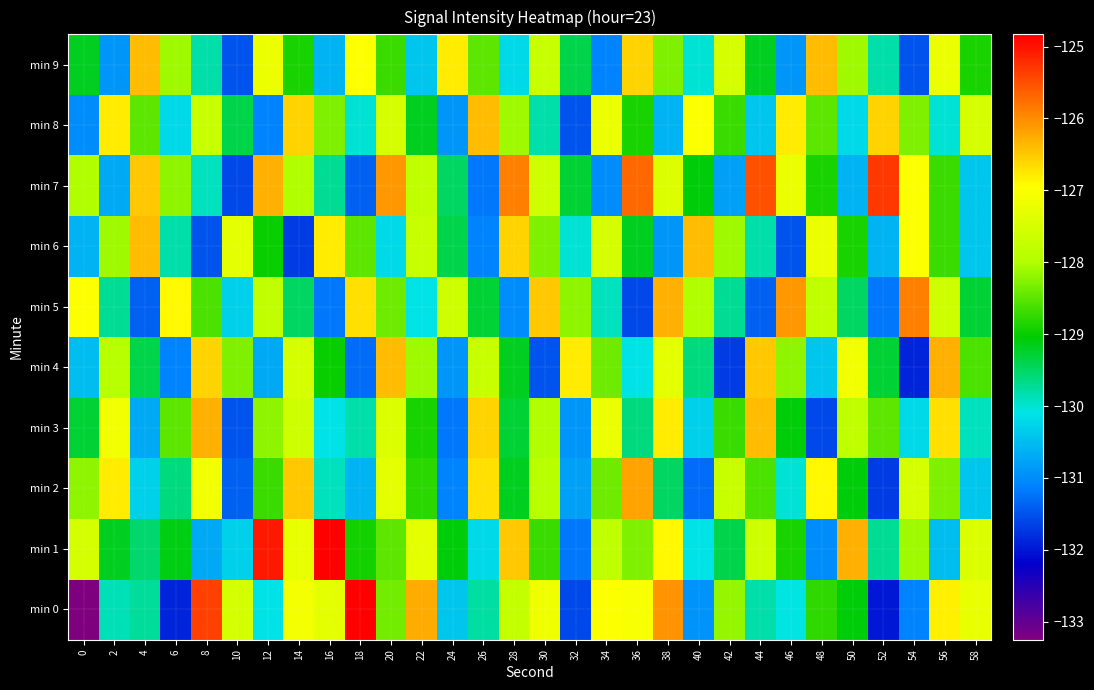

Reading right to left, list all the values displayed in this chart.

min 0: 58=-127.3	56=-126.8	54=-131.1	52=-132.0	50=-129.1	48=-128.8	46=-130.1	44=-129.8	42=-128.2	40=-130.9	38=-126.1	36=-127.1	34=-127.0	32=-131.6	30=-127.1	28=-127.7	26=-129.8	24=-130.4	22=-126.3	20=-128.4	18=-124.9	16=-127.3	14=-127.1	12=-130.1	10=-127.6	8=-125.4	6=-131.9	4=-129.8	2=-129.9	0=-133.2
min 1: 58=-127.4	56=-130.5	54=-128.1	52=-129.7	50=-126.3	48=-131.0	46=-128.9	44=-127.6	42=-129.4	40=-130.1	38=-126.9	36=-128.3	34=-127.8	32=-131.2	30=-128.7	28=-126.5	26=-130.2	24=-129.1	22=-127.3	20=-128.5	18=-128.9	16=-124.8	14=-127.2	12=-125.0	10=-130.3	8=-130.7	6=-129.1	4=-129.5	2=-129.2	0=-127.5
min 2: 58=-130.4	56=-128.3	54=-127.5	52=-131.7	50=-129.1	48=-126.9	46=-130.0	44=-128.6	42=-127.7	40=-131.3	38=-129.5	36=-126.2	34=-128.4	32=-130.8	30=-127.9	28=-129.2	26=-126.7	24=-131.1	22=-128.8	20=-127.3	18=-130.6	16=-129.9	14=-126.5	12=-128.7	10=-131.4	8=-127.1	6=-129.6	4=-130.3	2=-126.8	0=-128.2
min 3: 58=-129.9	56=-126.7	54=-130.2	52=-128.5	50=-127.8	48=-131.6	46=-129.1	44=-126.4	42=-128.7	40=-130.3	38=-126.8	36=-129.6	34=-127.2	32=-130.9	30=-128.0	28=-129.3	26=-126.6	24=-131.2	22=-128.9	20=-127.4	18=-129.8	16=-130.1	14=-127.6	12=-128.2	10=-131.5	8=-126.3	6=-128.5	4=-130.7	2=-127.1	0=-129.3
min 4: 58=-128.6	56=-126.3	54=-131.9	52=-129.3	50=-127.1	48=-130.4	46=-128.2	44=-126.5	42=-131.7	40=-129.6	38=-127.3	36=-130.1	34=-128.4	32=-126.8	30=-131.5	28=-129.2	26=-127.7	24=-130.9	22=-128.1	20=-126.4	18=-131.3	16=-129.0	14=-127.5	12=-130.7	10=-128.3	8=-126.6	6=-131.1	4=-129.4	2=-127.9	0=-130.5
min 5: 58=-129.3	56=-127.6	54=-125.9	52=-131.2	50=-129.5	48=-127.8	46=-126.1	44=-131.4	42=-129.7	40=-128.0	38=-126.3	36=-131.6	34=-129.9	32=-128.2	30=-126.5	28=-131.0	26=-129.3	24=-127.6	22=-130.1	20=-128.4	18=-126.7	16=-131.2	14=-129.5	12=-127.8	10=-130.3	8=-128.6	6=-126.9	4=-131.4	2=-129.7	0=-127.0
min 6: 58=-130.4	56=-128.7	54=-127.0	52=-130.6	50=-128.9	48=-127.2	46=-131.5	44=-129.8	42=-128.1	40=-126.4	38=-130.9	36=-129.2	34=-127.5	32=-130.0	30=-128.3	28=-126.6	26=-131.1	24=-129.4	22=-127.7	20=-130.2	18=-128.5	16=-126.8	14=-131.7	12=-129.0	10=-127.3	8=-131.5	6=-129.8	4=-126.4	2=-128.1	0=-130.6
min 7: 58=-130.4	56=-128.7	54=-127.0	52=-125.3	50=-130.6	48=-128.9	46=-127.2	44=-125.5	42=-130.8	40=-129.1	38=-127.4	36=-125.7	34=-131.0	32=-129.3	30=-127.6	28=-125.9	26=-131.2	24=-129.5	22=-127.8	20=-126.1	18=-131.4	16=-129.7	14=-128.0	12=-126.3	10=-131.6	8=-129.9	6=-128.2	4=-126.5	2=-130.7	0=-128.0
min 8: 58=-127.5	56=-130.0	54=-128.3	52=-126.6	50=-130.2	48=-128.5	46=-126.8	44=-130.4	42=-128.7	40=-127.0	38=-130.6	36=-128.9	34=-127.2	32=-131.5	30=-129.8	28=-128.1	26=-126.4	24=-130.9	22=-129.2	20=-127.5	18=-130.0	16=-128.3	14=-126.6	12=-131.1	10=-129.4	8=-127.7	6=-130.2	4=-128.5	2=-126.8	0=-131.0
min 9: 58=-128.9	56=-127.2	54=-131.5	52=-129.8	50=-128.1	48=-126.4	46=-130.9	44=-129.2	42=-127.5	40=-130.0	38=-128.3	36=-126.6	34=-131.1	32=-129.4	30=-127.7	28=-130.2	26=-128.5	24=-126.8	22=-130.4	20=-128.7	18=-127.0	16=-130.6	14=-128.9	12=-127.2	10=-131.5	8=-129.8	6=-128.1	4=-126.4	2=-130.9	0=-129.2